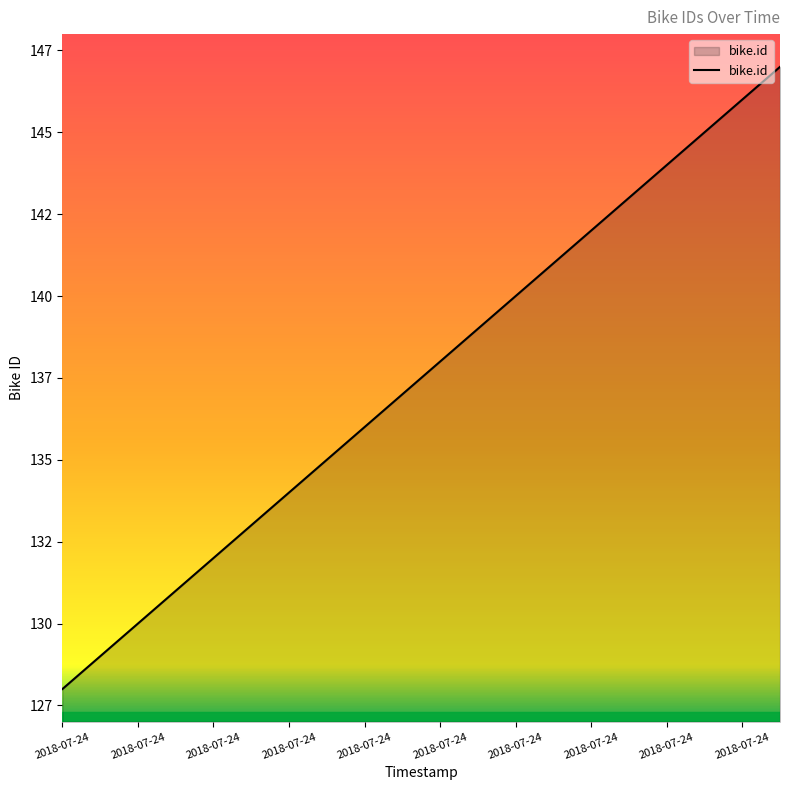

Is this an area chart (filled region under the line)?

Yes